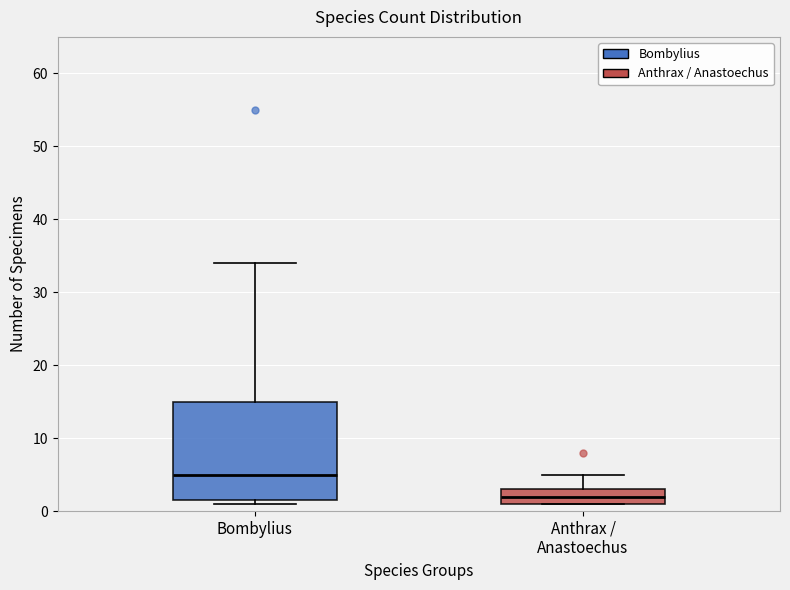

Comparing the boxes themselves (not the whiskers), which one is the tallest?

Bombylius